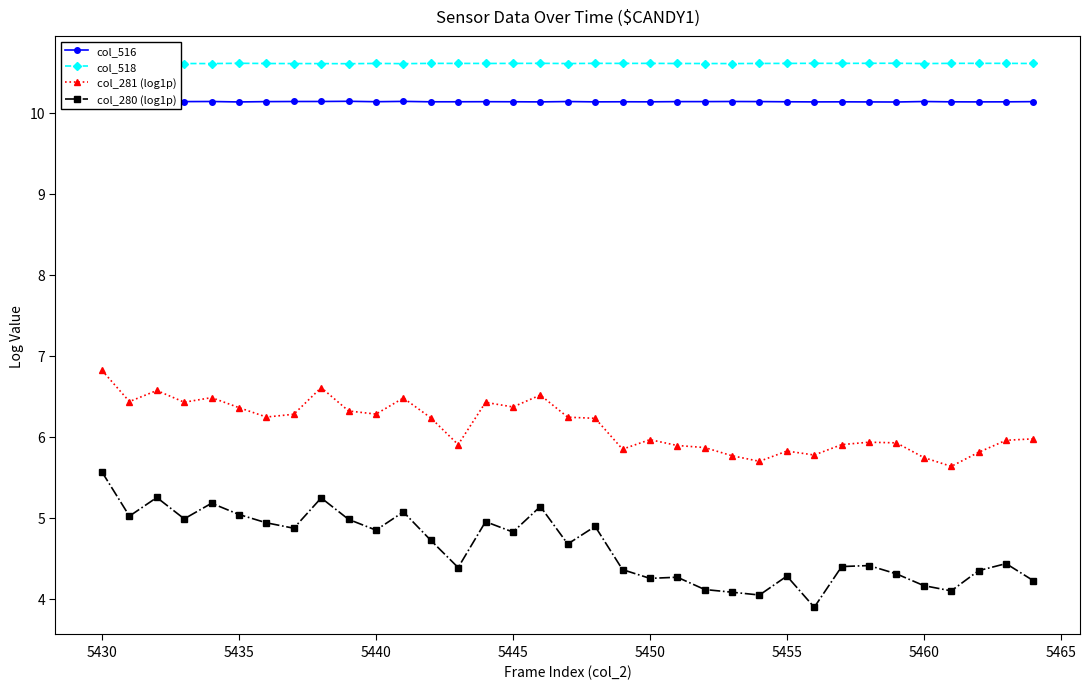

What is the minimum value for col_281 (log1p)?

5.6